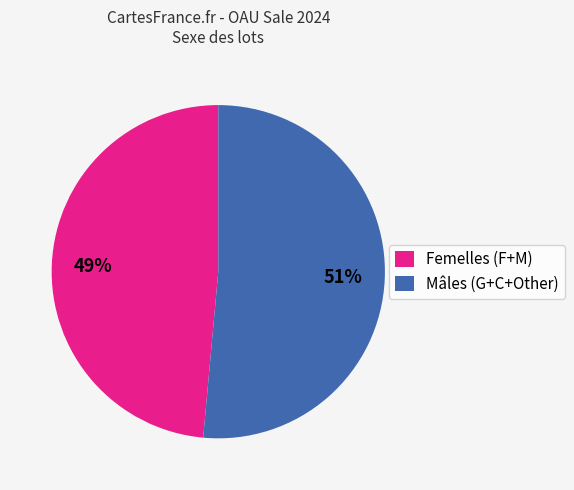

Is there a majority slice in this chart?

Yes